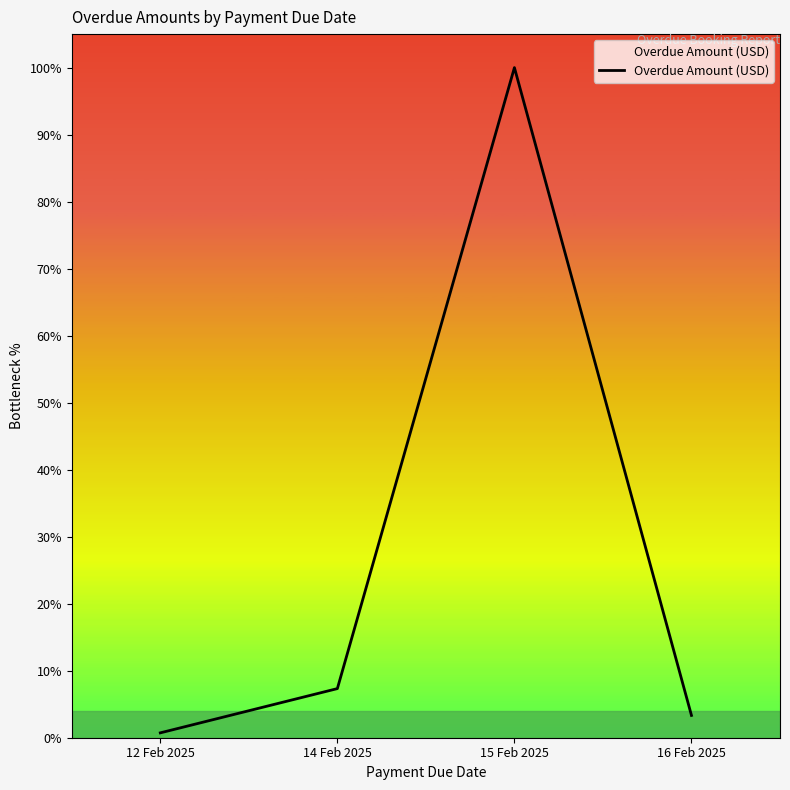

How many distinct data groups are displayed?

1